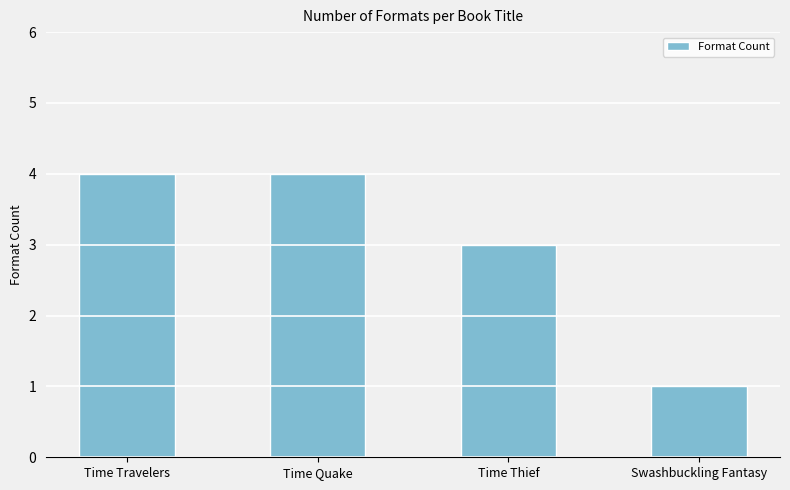

Reading right to left, extract all data points from this chart.

Swashbuckling Fantasy=1	Time Thief=3	Time Quake=4	Time Travelers=4